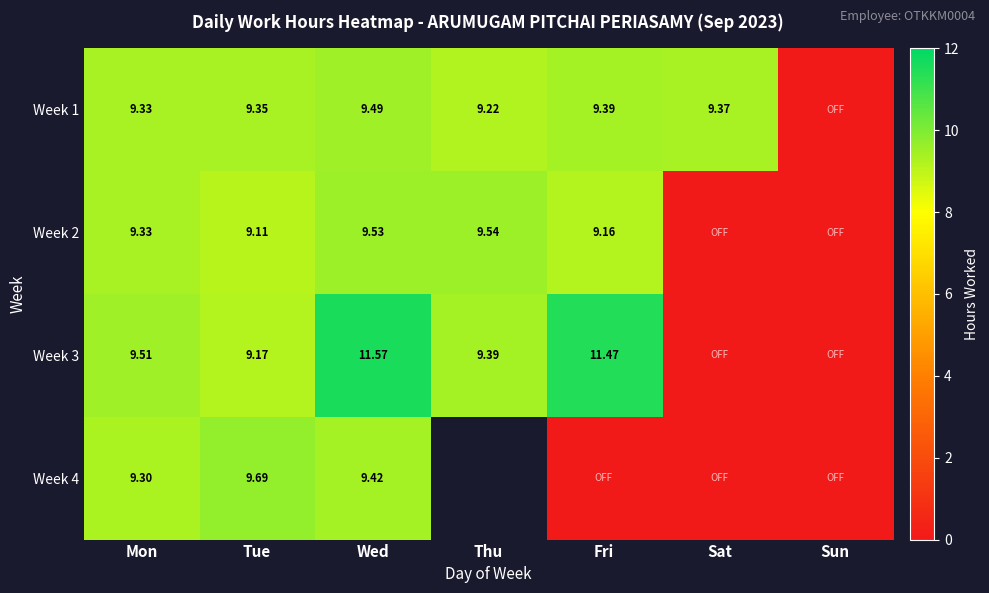

Is the value of Week 1 at Wed greater than the value of Week 2 at Wed?

No